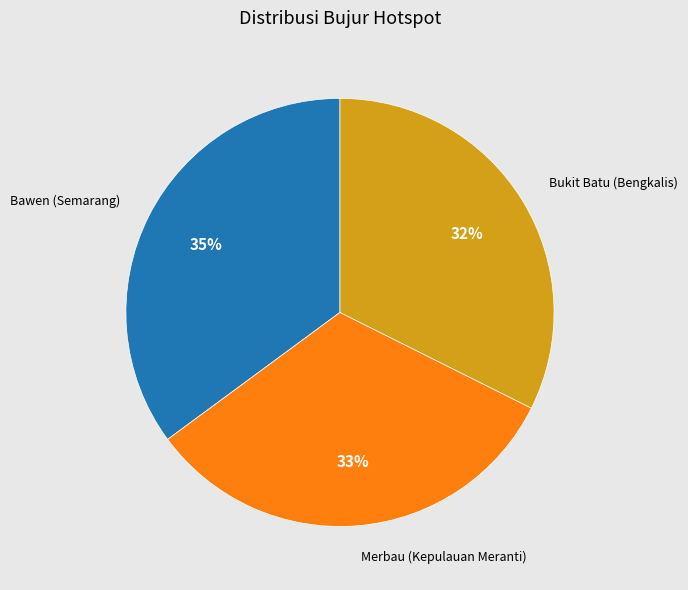

True or false: Bukit Batu (Bengkalis) accounts for 19% of the total.

False